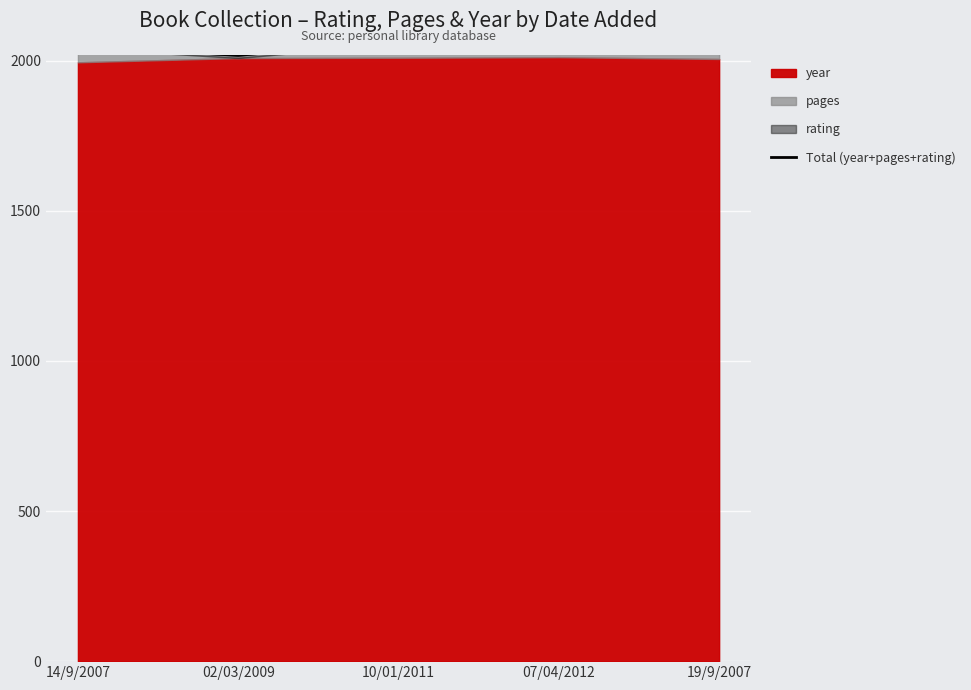

Where does the data first go above 2059?

10/01/2011